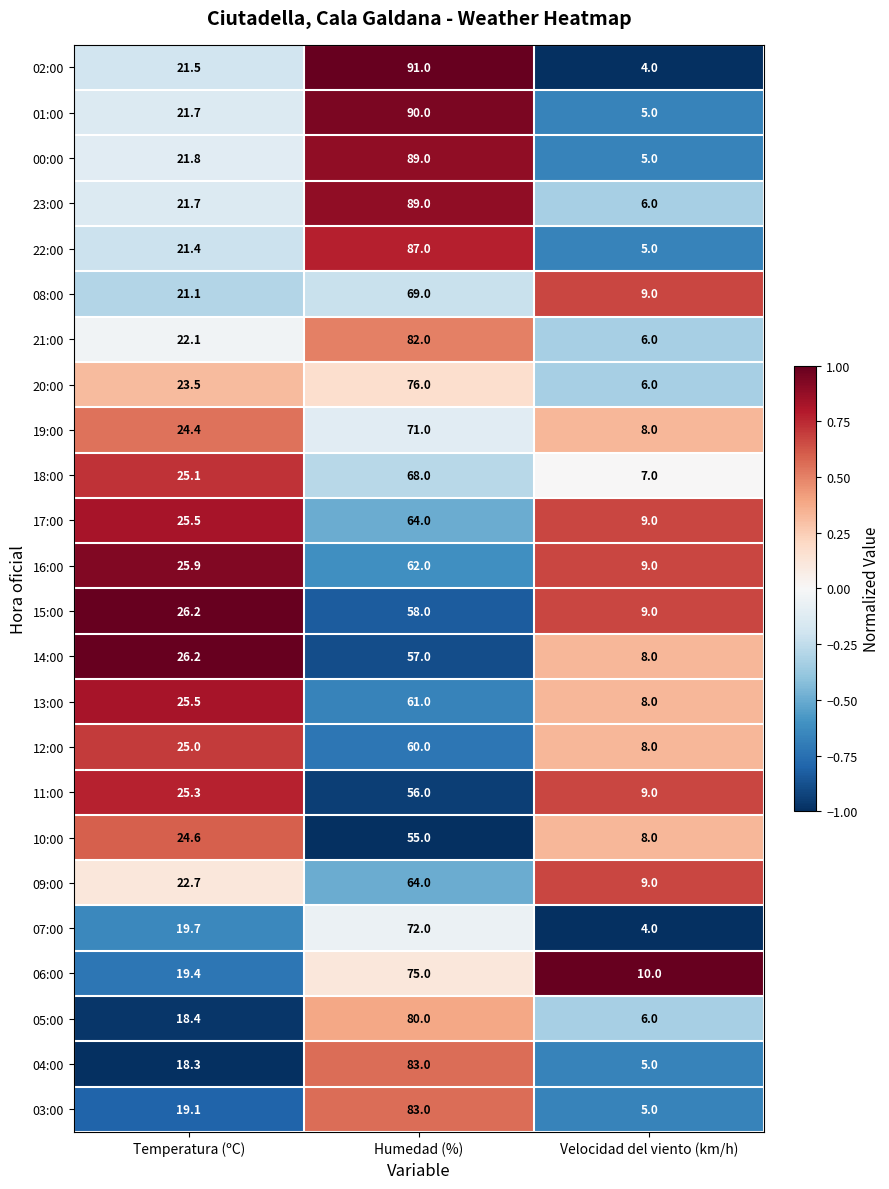

Between Humedad (%) and Velocidad del viento (km/h), which series saw the biggest shift?

02:00